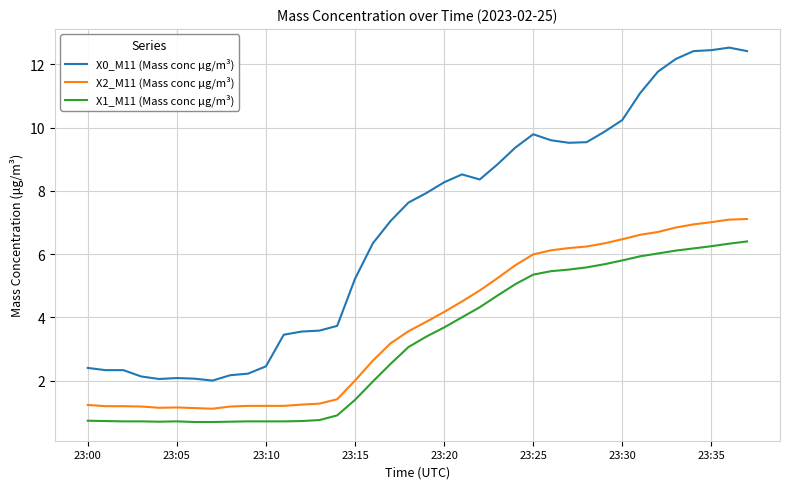

What is the highest value of the X2_M11 (Mass conc μg/m³) series?

7.1